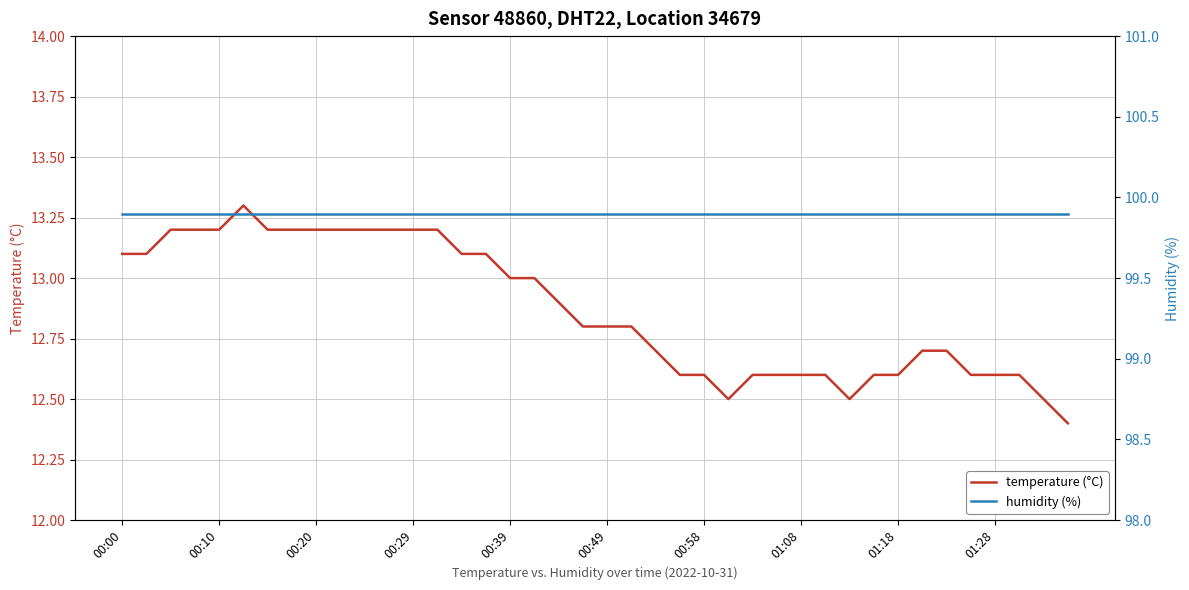

Is it true that temperature (°C) equals 17.9 at 00:49?

False